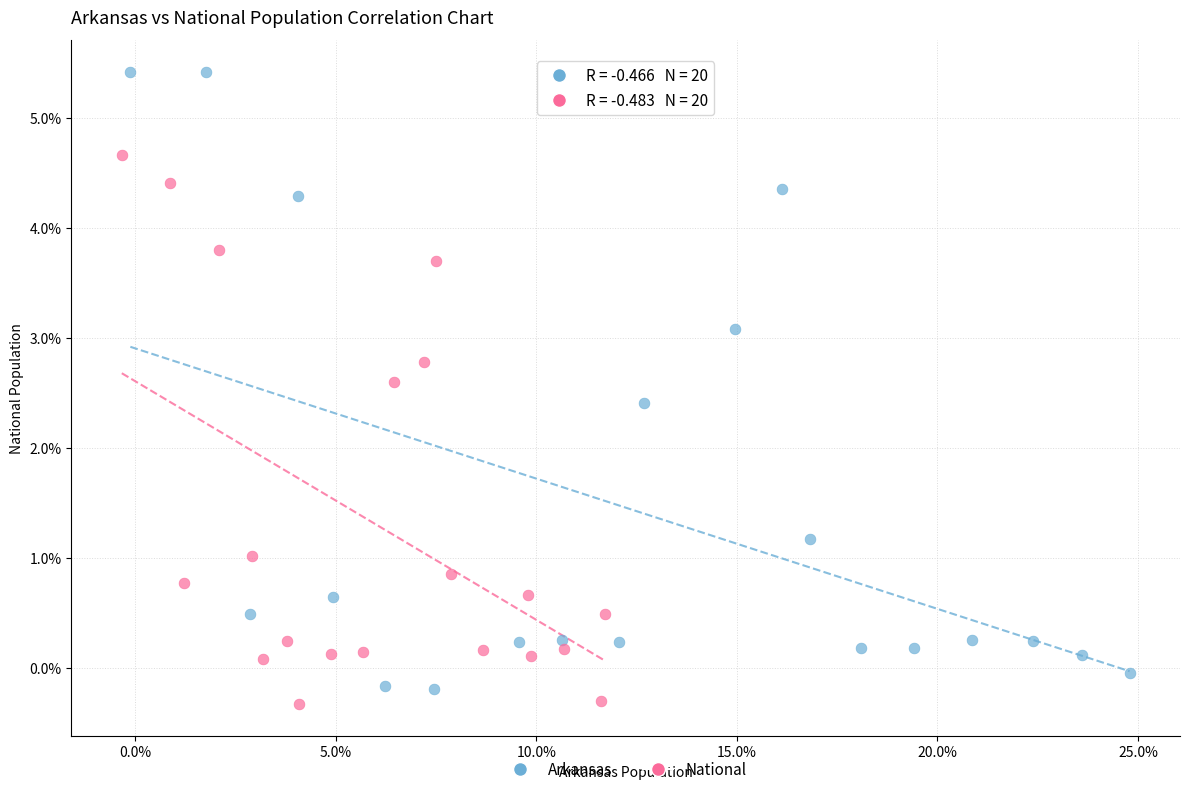

Which series reaches the minimum Y coordinate?

National